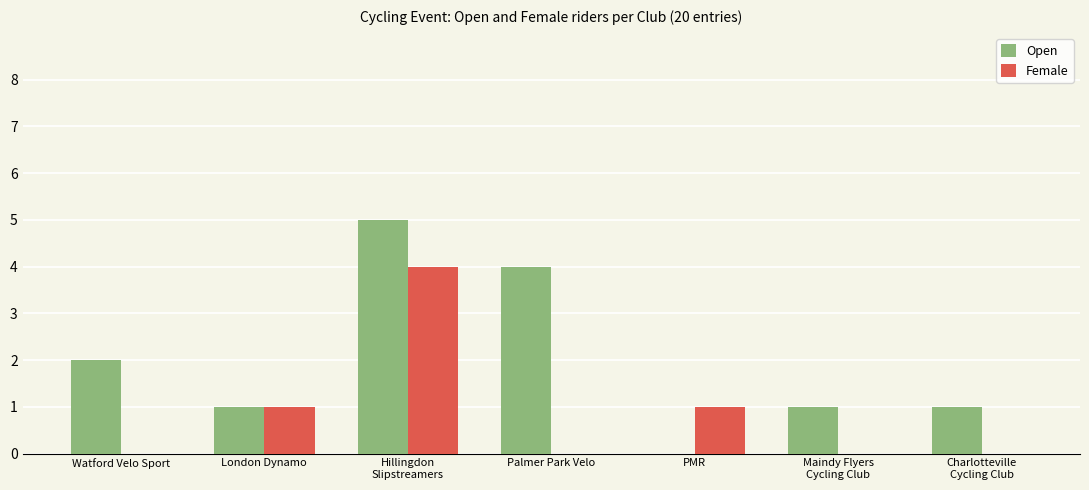

What is the sum of the Open values at PMR and Hillingdon
Slipstreamers?

5